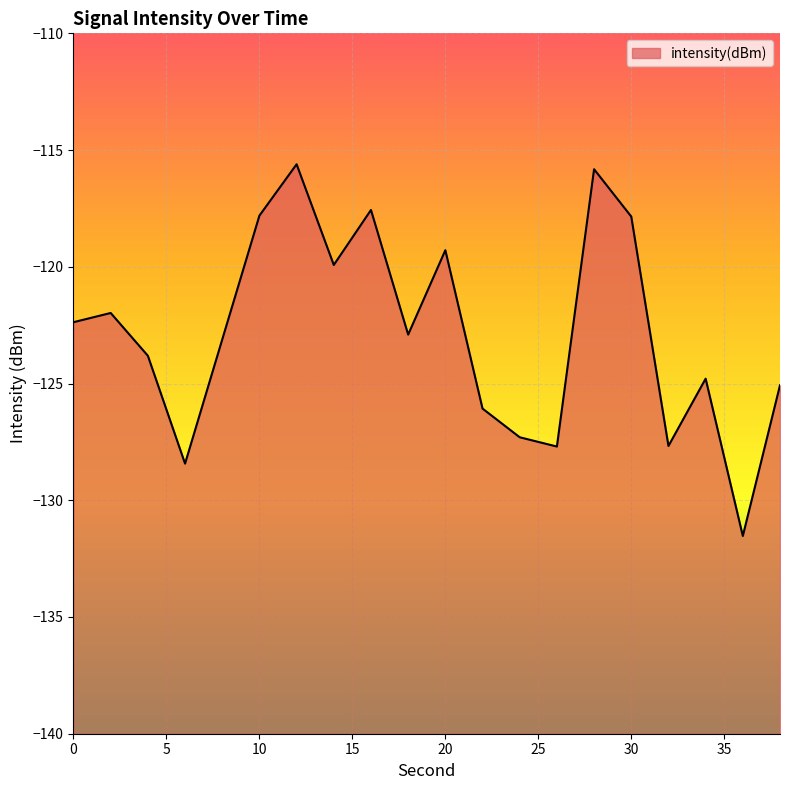

Where is the first local minimum?

6